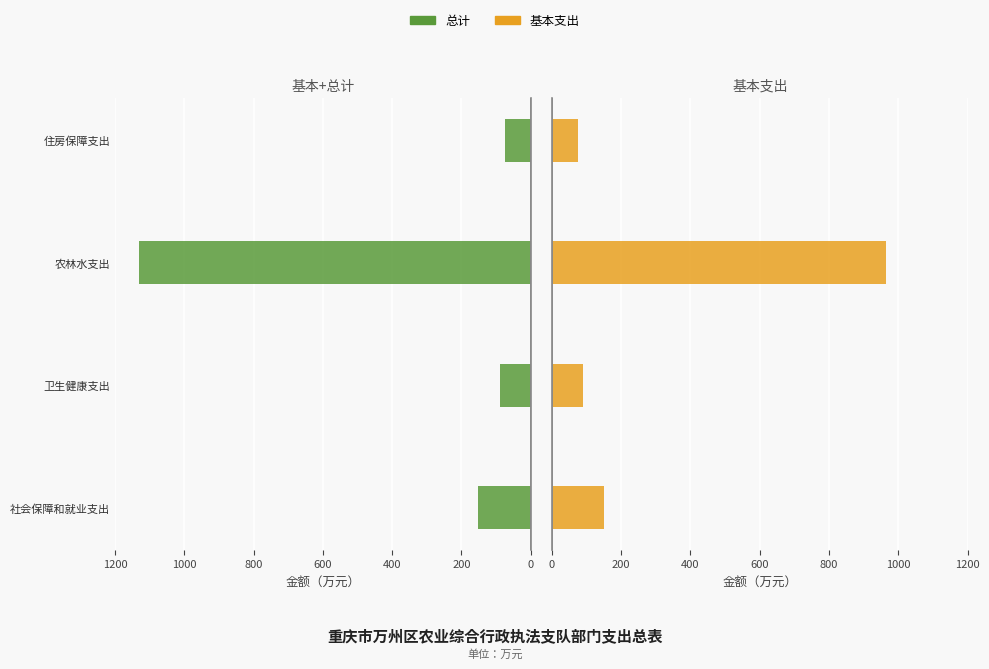

Between 农林水支出 and 住房保障支出, which series saw the biggest shift?

总计